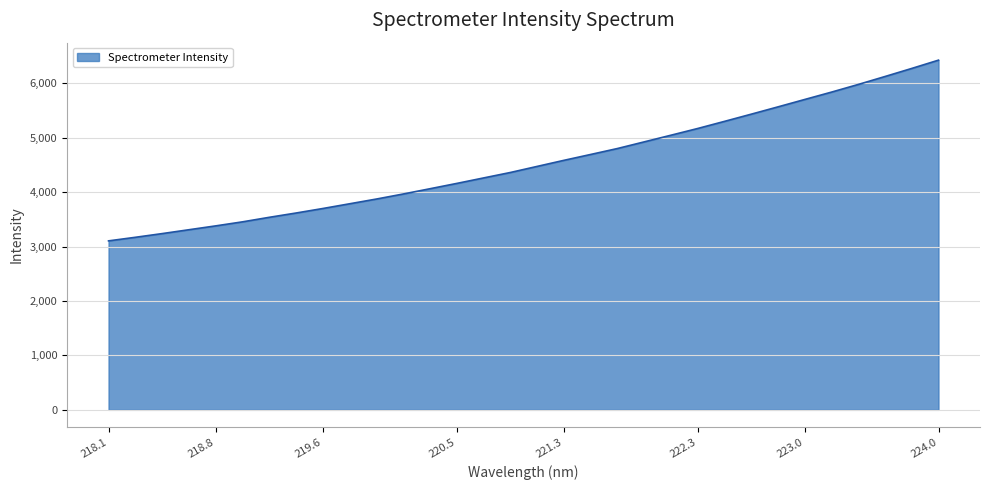

What is the difference between the maximum and minimum values?

3320.2